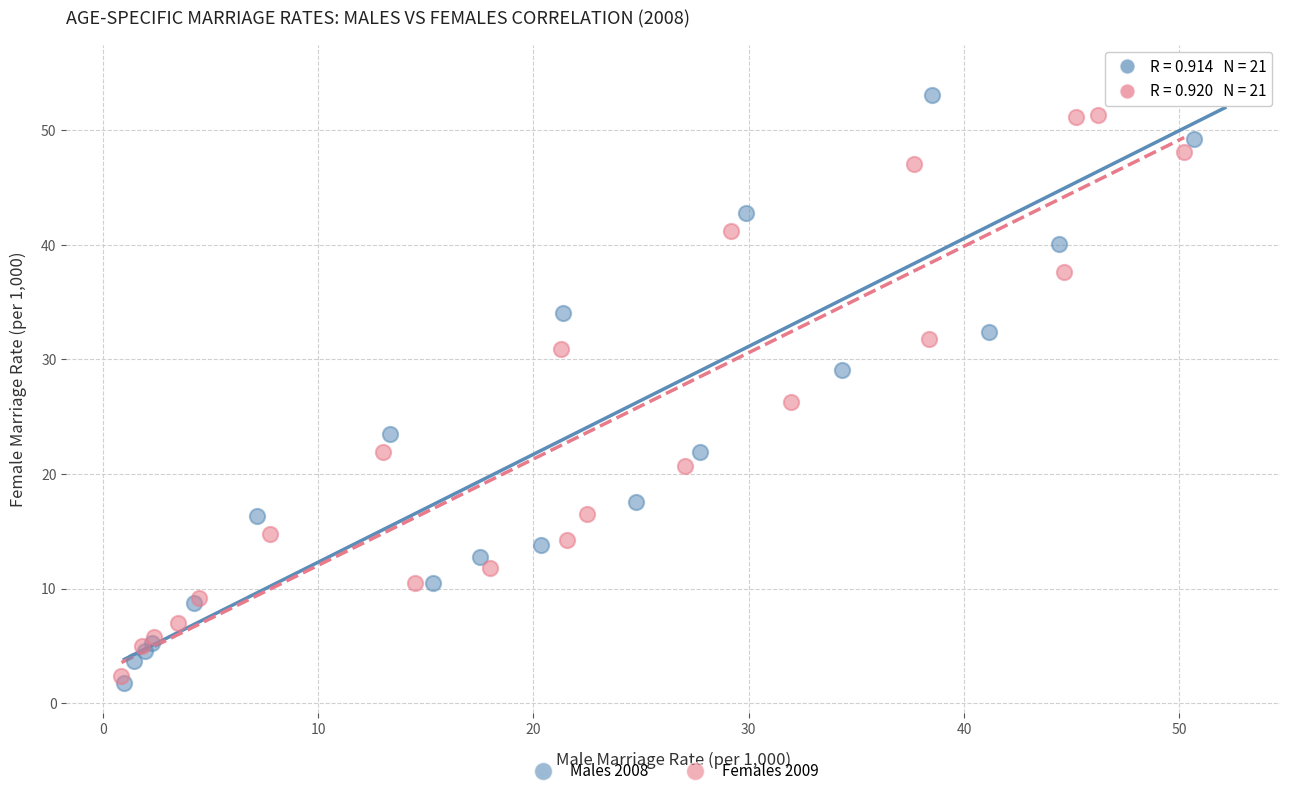

Which series contains the highest Y value?

Males 2008